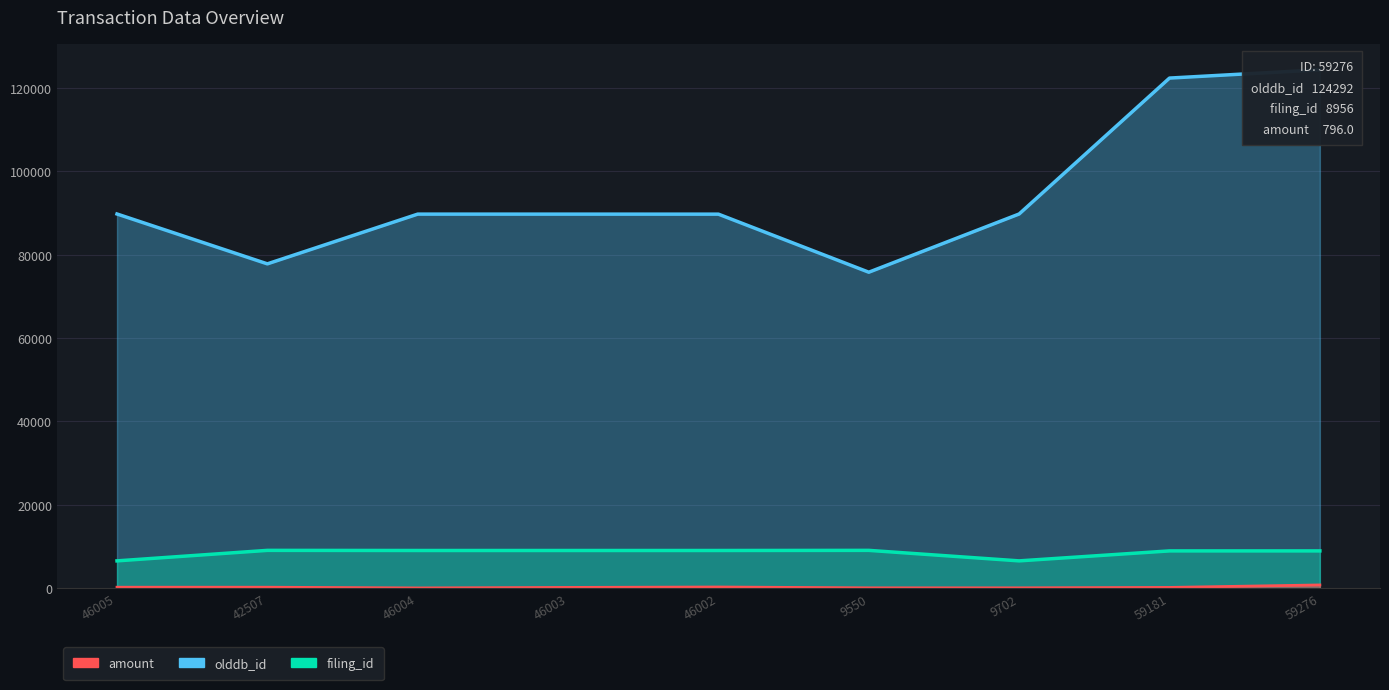

At which category does olddb_id reach its first local peak?

46004